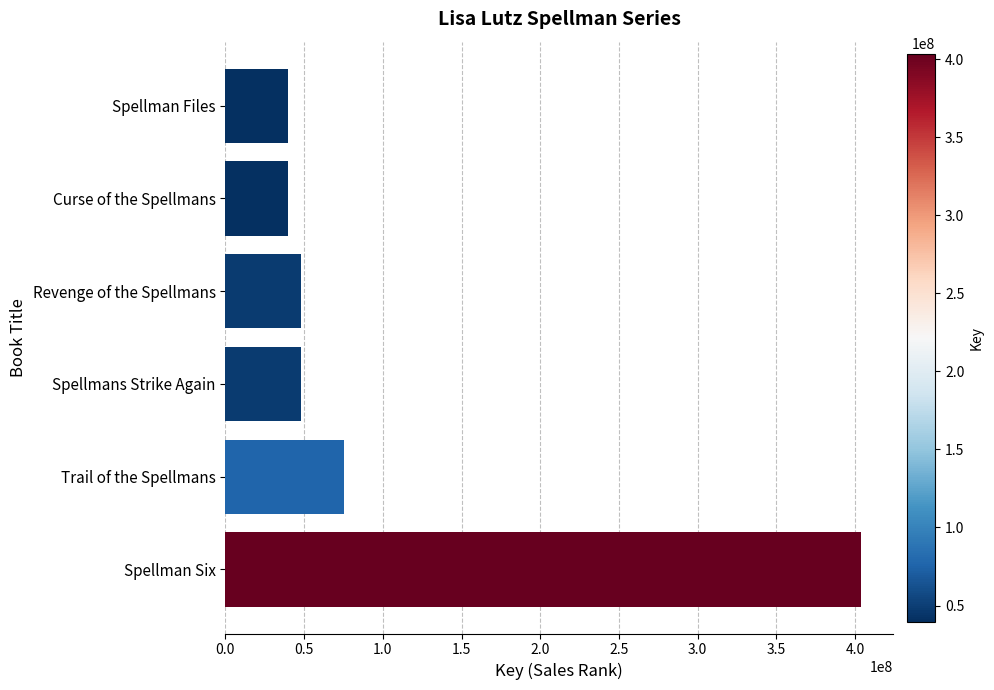

What is the difference between the maximum and minimum values?

364038075